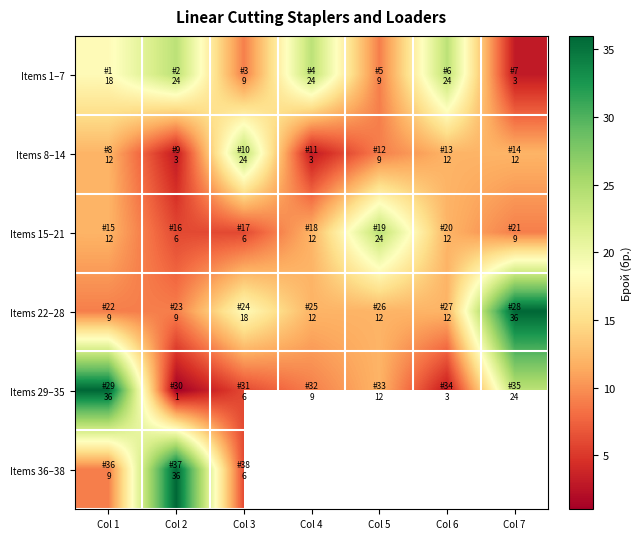

What is the difference between the highest and lowest values at Col 3?

18.0